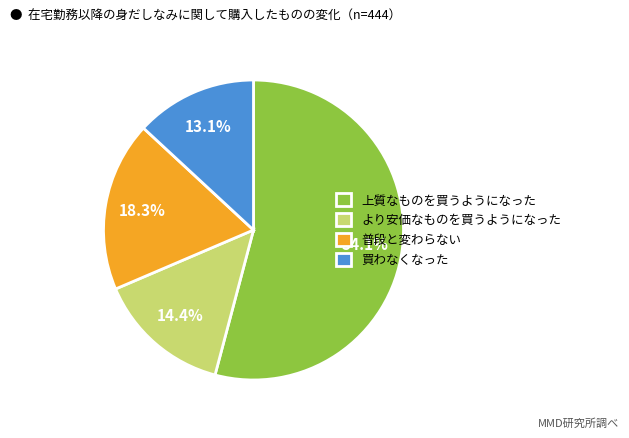

Which slice is the largest?

上質なものを買うようになった